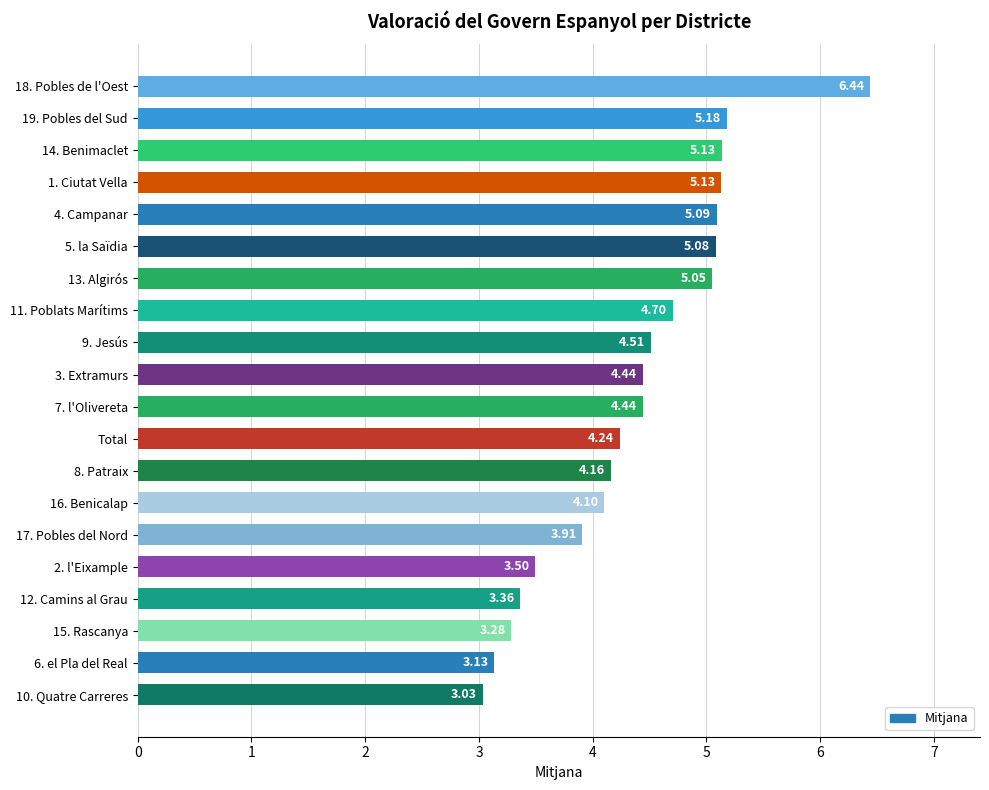

True or false: the data shows 9.0 at 18. Pobles de l'Oest.

False